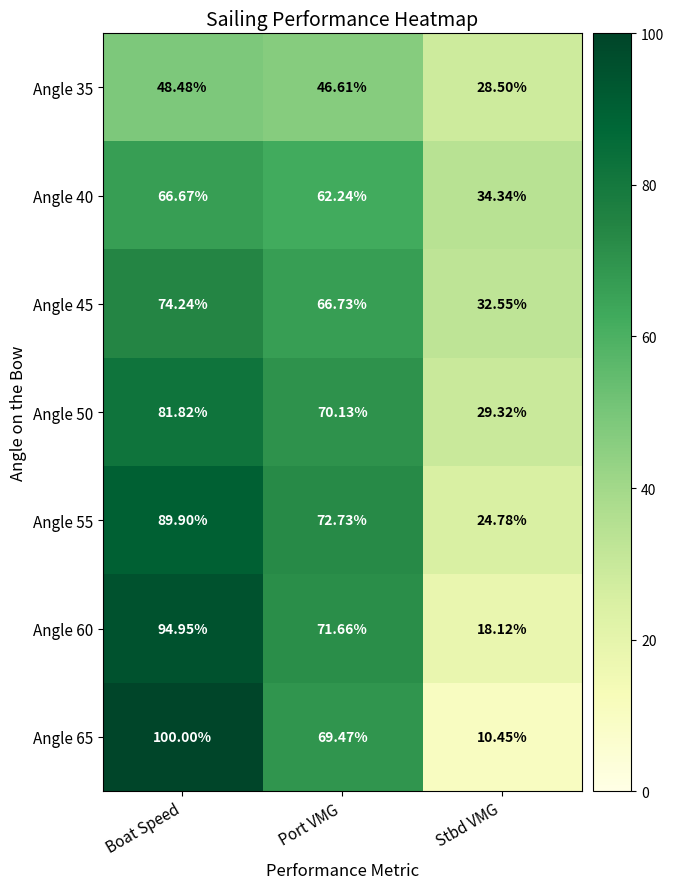

At which category is the sum across all series the highest?

Boat Speed